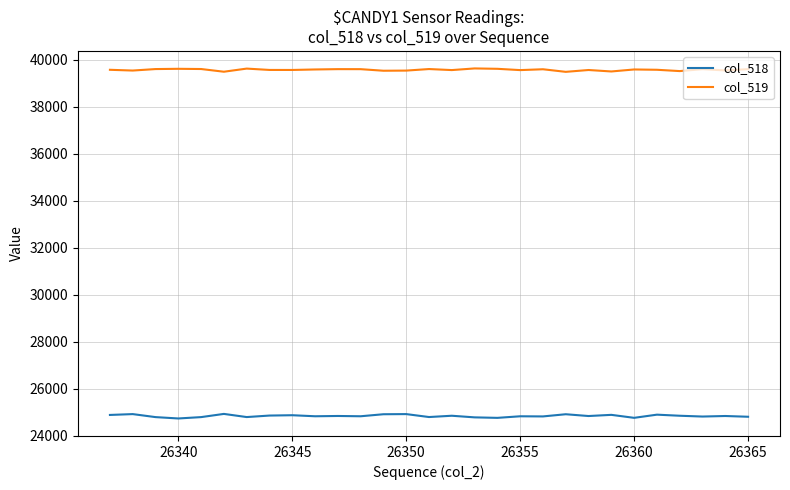

Rank the series by their average value, from highest to lowest.

col_519, col_518